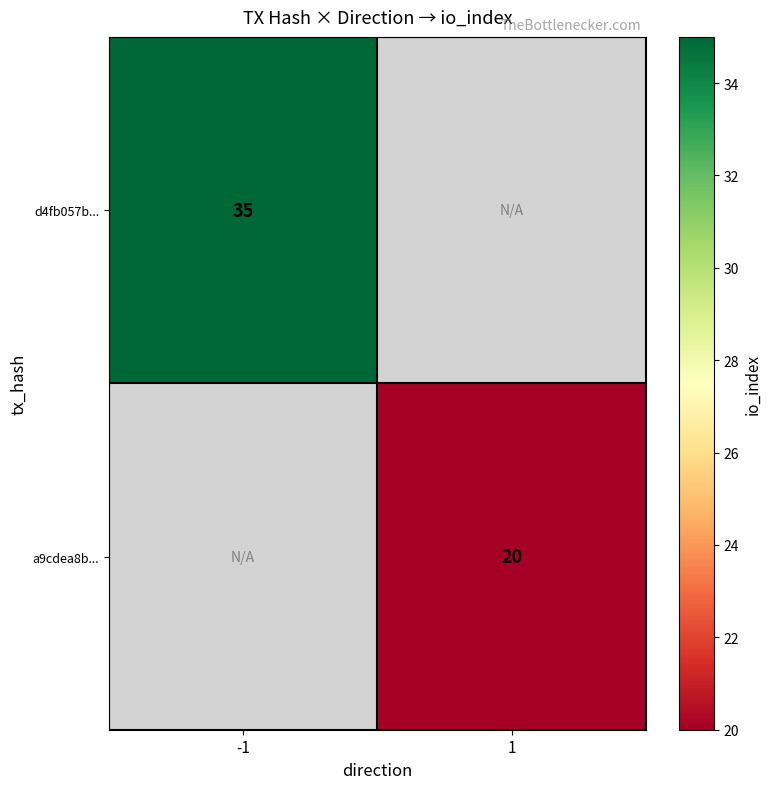

Is it true that a9cdea8b... equals 31 at 1?

False